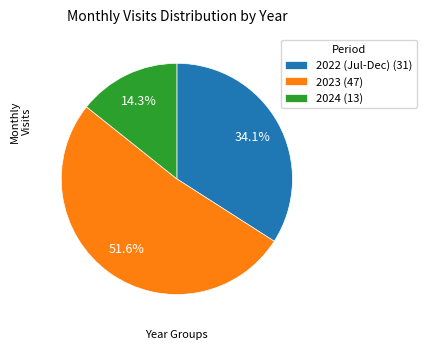

Which category has the smallest portion of the pie?

2024 (13)